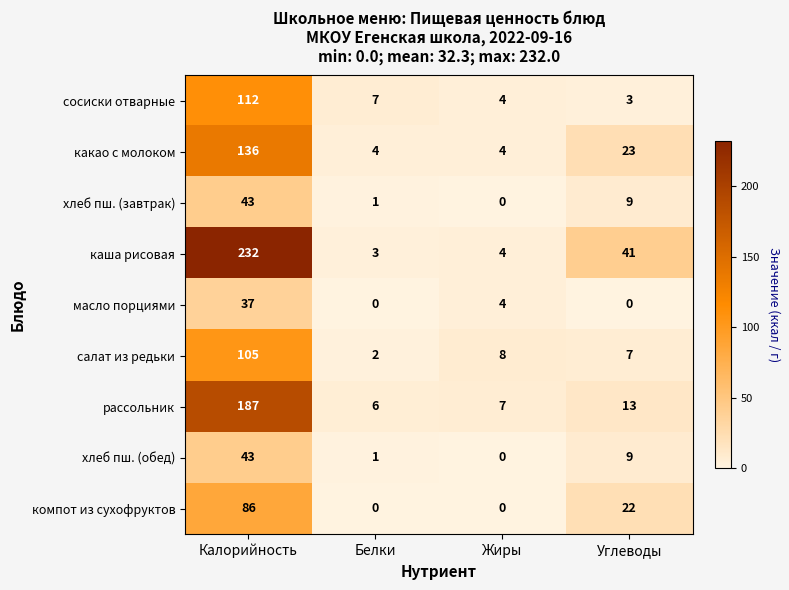

Which label corresponds to the largest value in the chart?

Калорийность